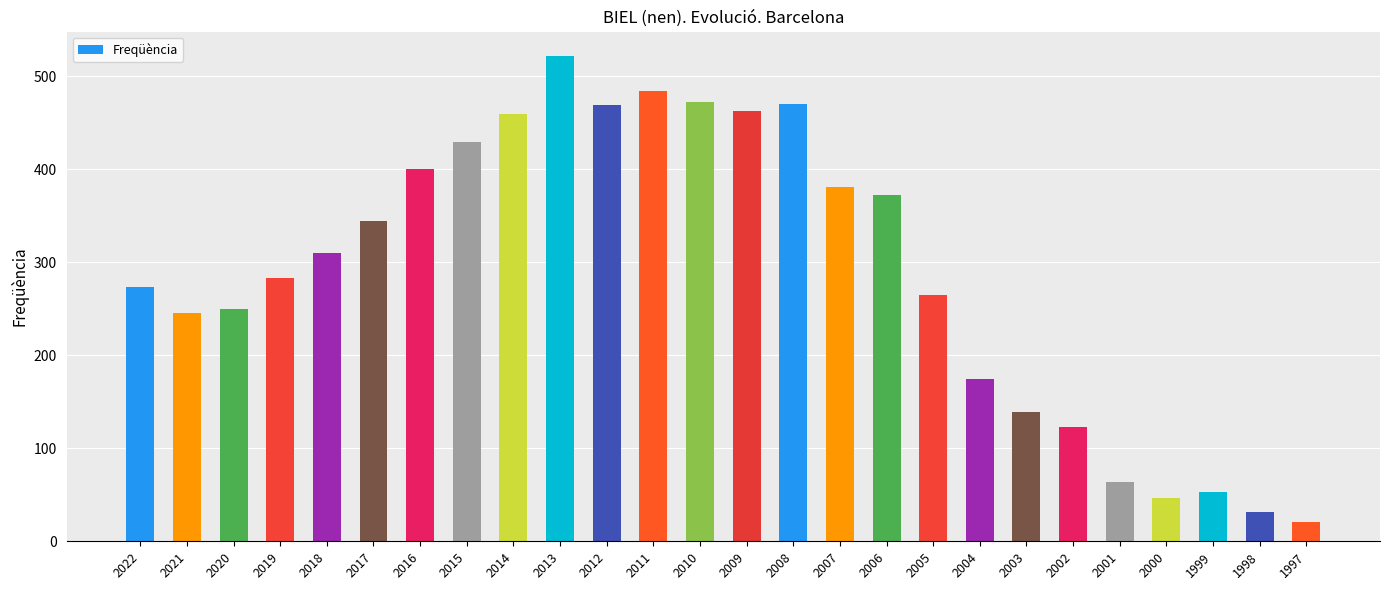

Approximately how many times larger is the value at 2007 compared to 2021?

1.6